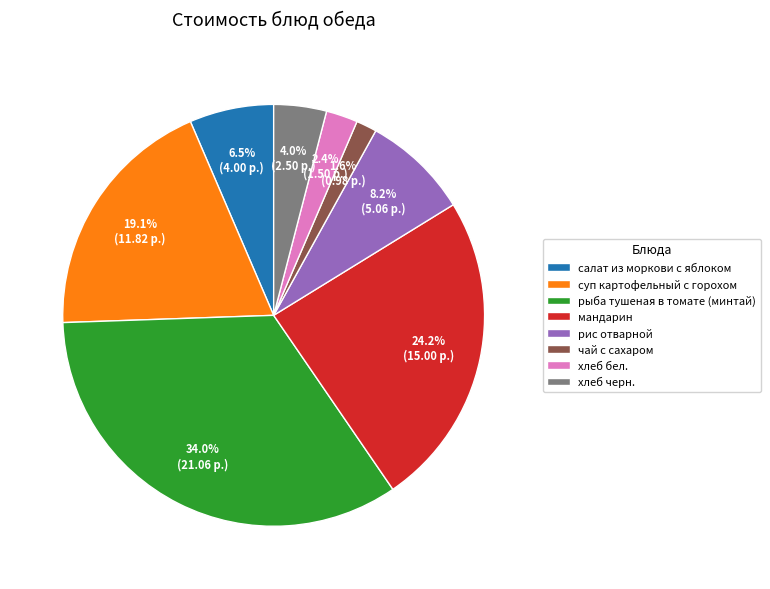

To the nearest percent, what portion does суп картофельный с горохом represent?

19%